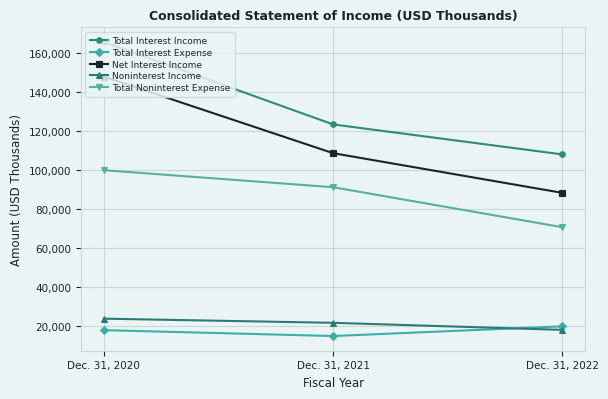

What are all the series names shown in the legend?

Total Interest Income, Total Interest Expense, Net Interest Income, Noninterest Income, Total Noninterest Expense